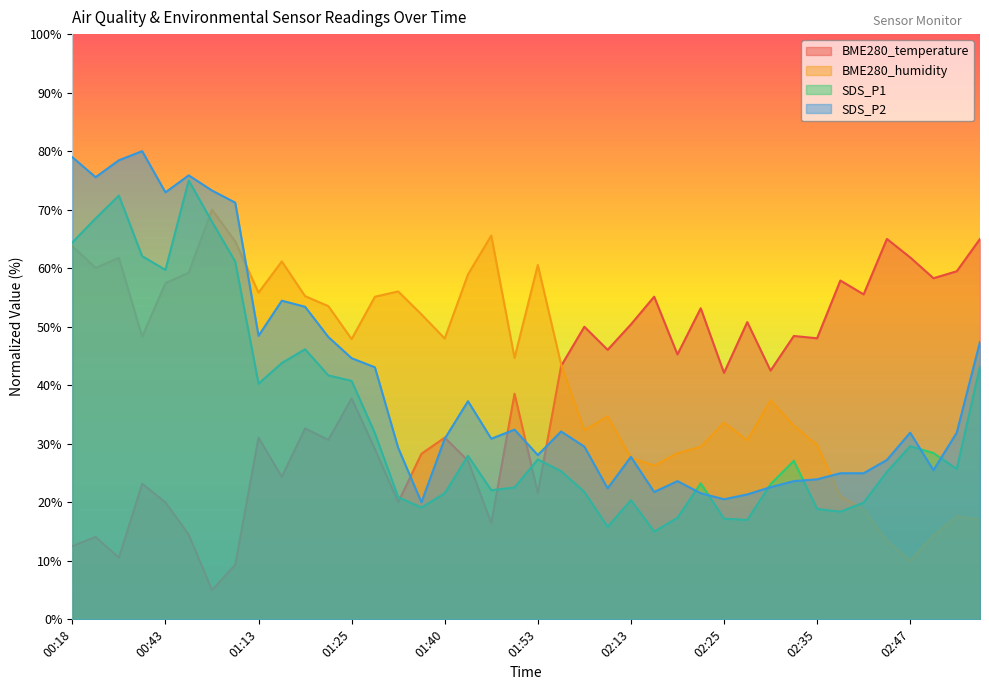

What is the total value across all series at 00:41?

213.5